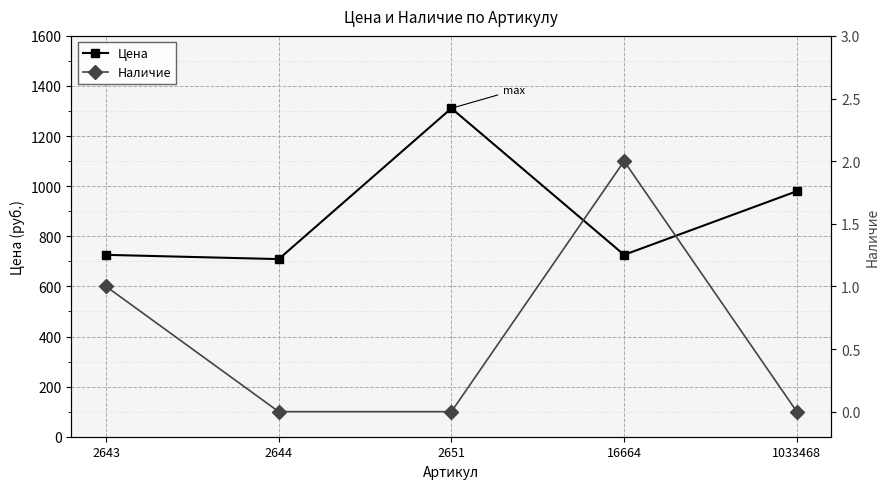

List the series in order of their overall mean, highest first.

Цена, Наличие